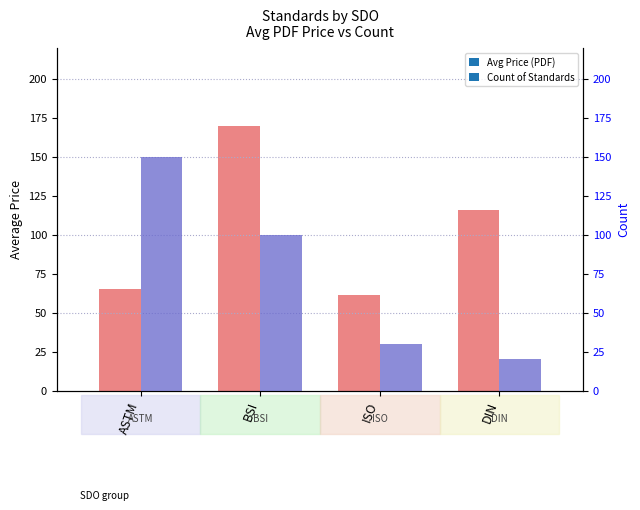

True or false: Count has a value of 20.0 at DIN.

True